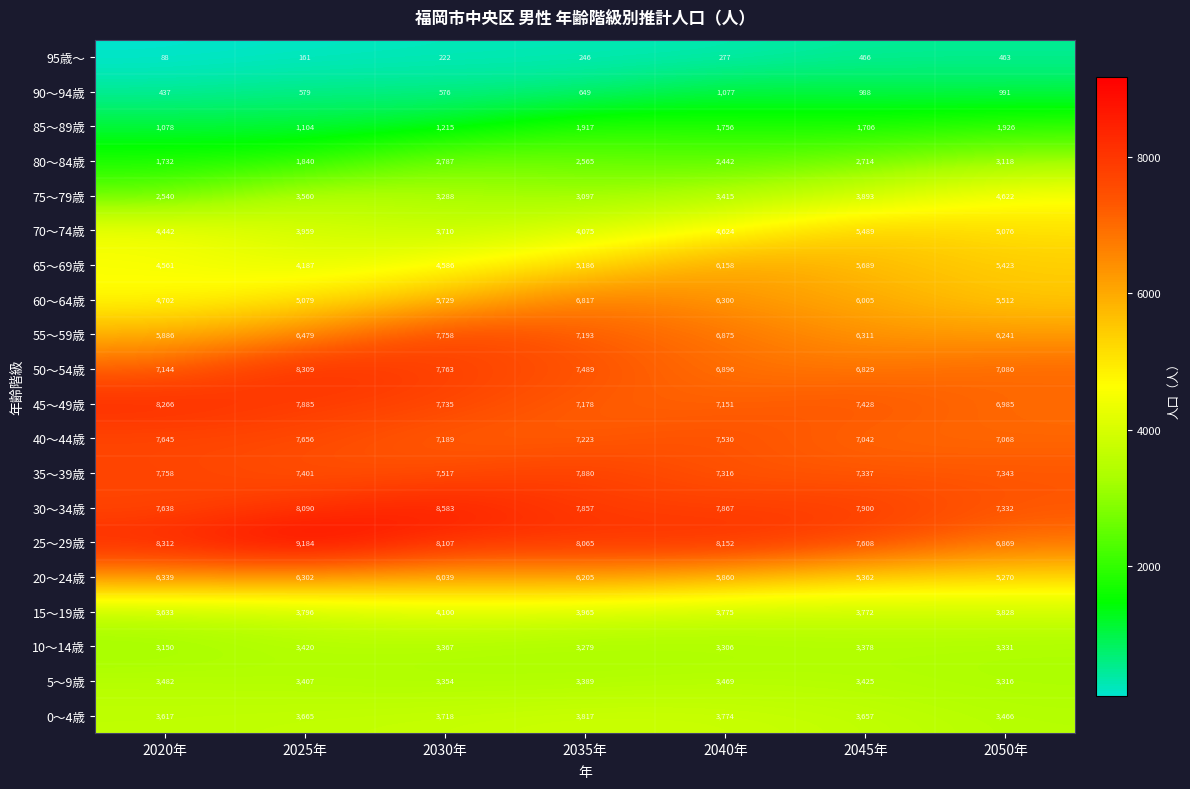

Which series has the largest total across all categories?

25～29歳